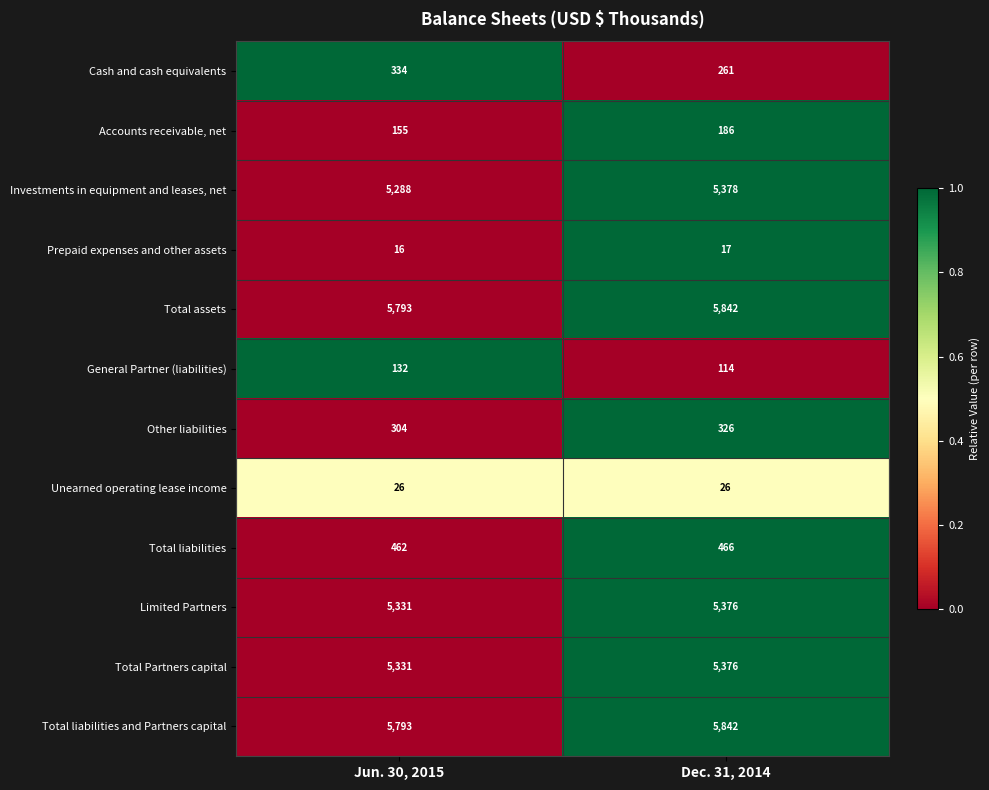

What is the difference between the Limited Partners values at Jun. 30, 2015 and Dec. 31, 2014?

45